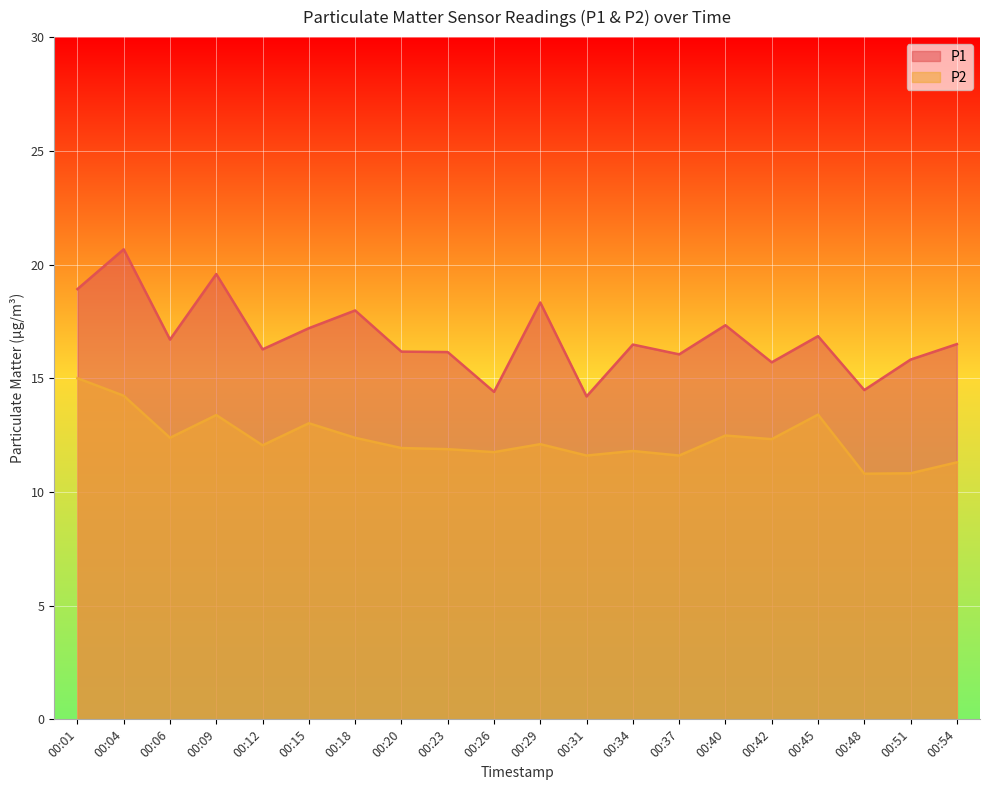

True or false: P1 and P2 cross at least once.

False